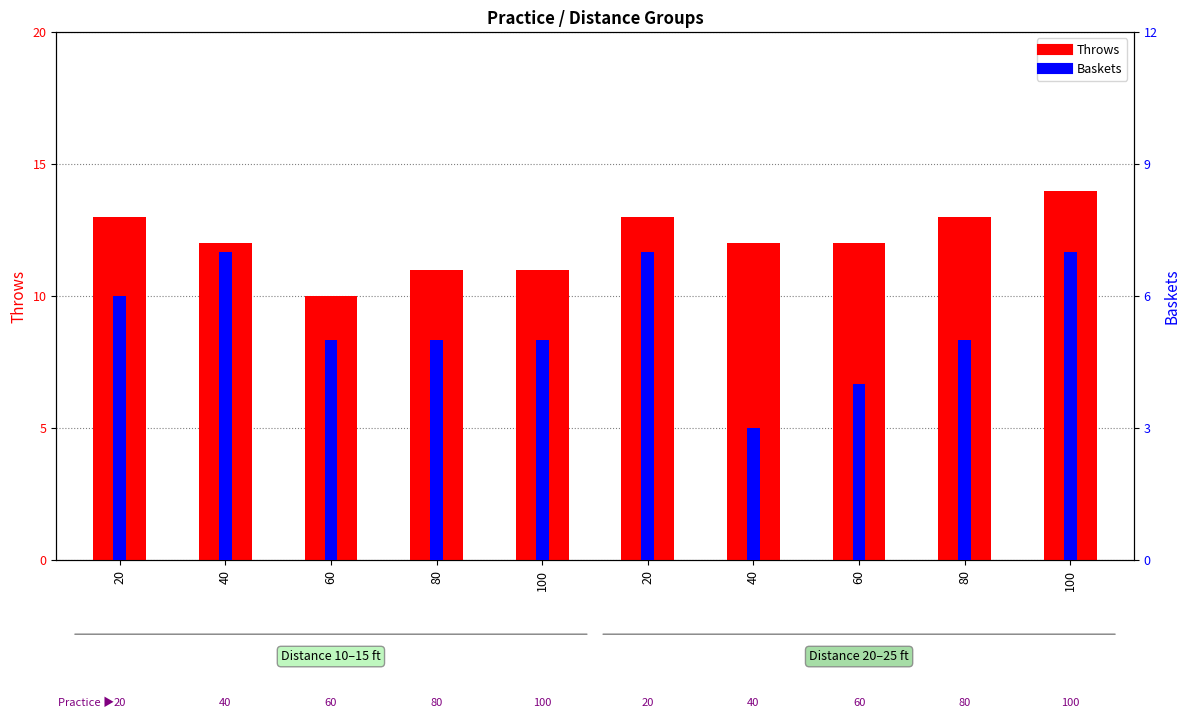

Reading left to right, what are all the values shown in this chart?

Throws: 13	12	10	11	11	13	12	12	13	14
Baskets: 6	7	5	5	5	7	3	4	5	7